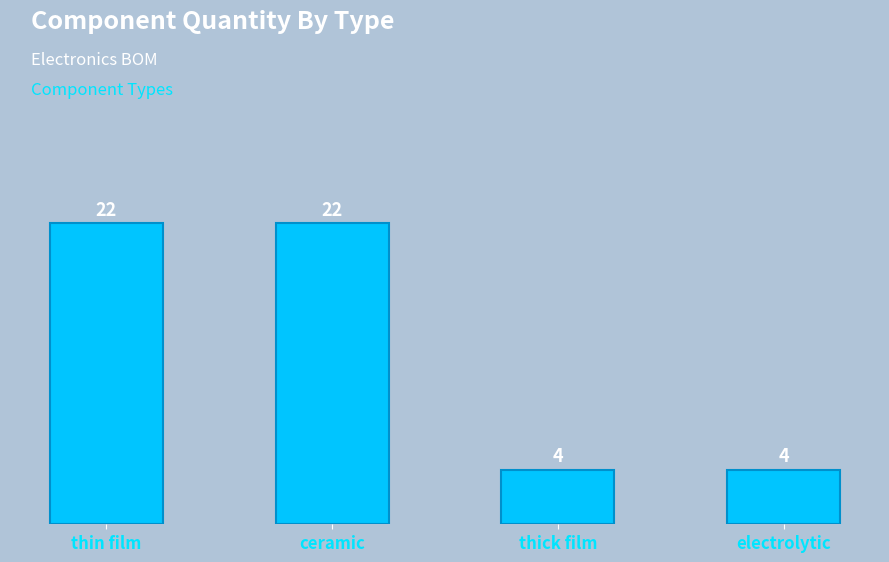

How many data points does each series have?

4